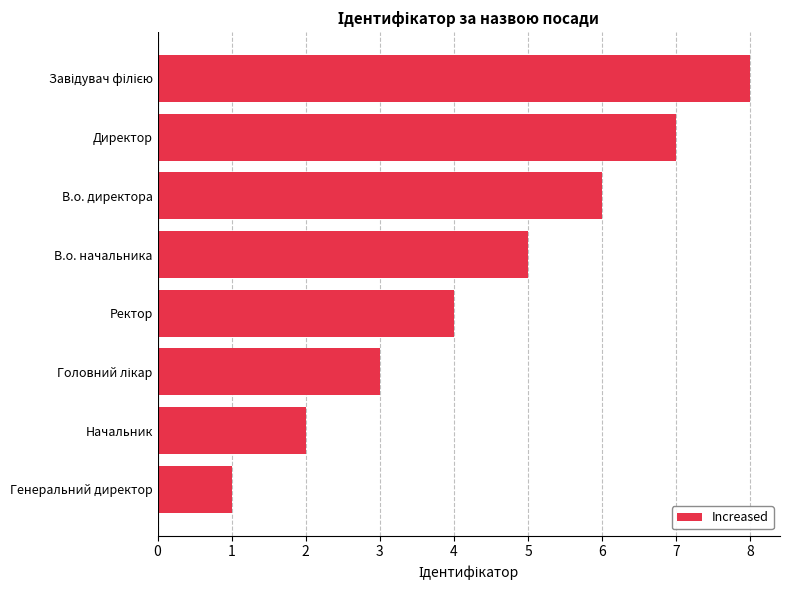

Reading top to bottom, extract all data points from this chart.

8	7	6	5	4	3	2	1